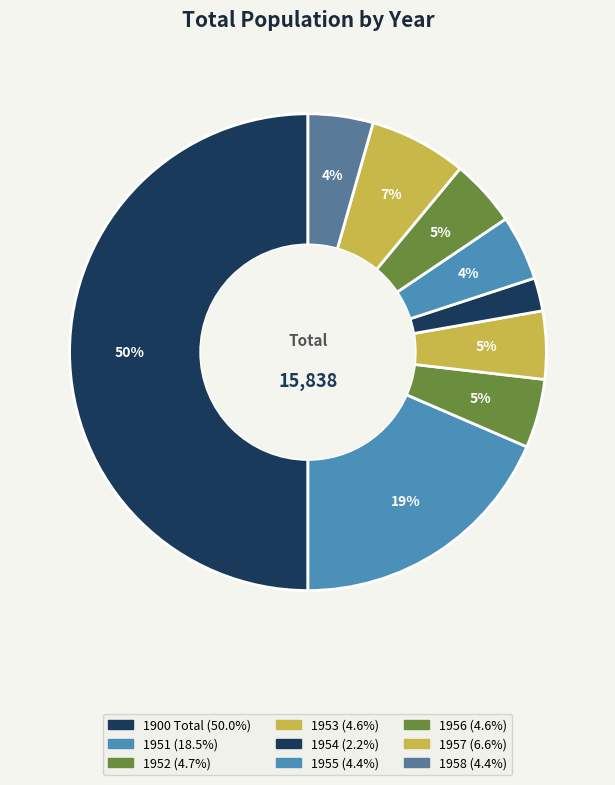

To the nearest percent, what percentage of the pie is 1952?

5%